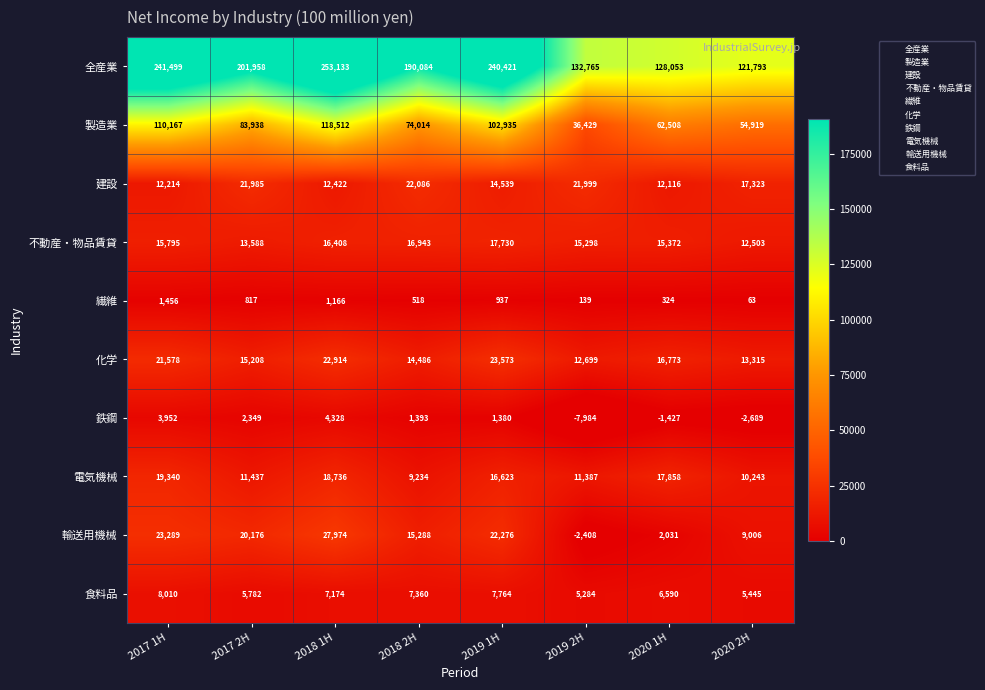

Which series has the largest range (max minus min)?

全産業